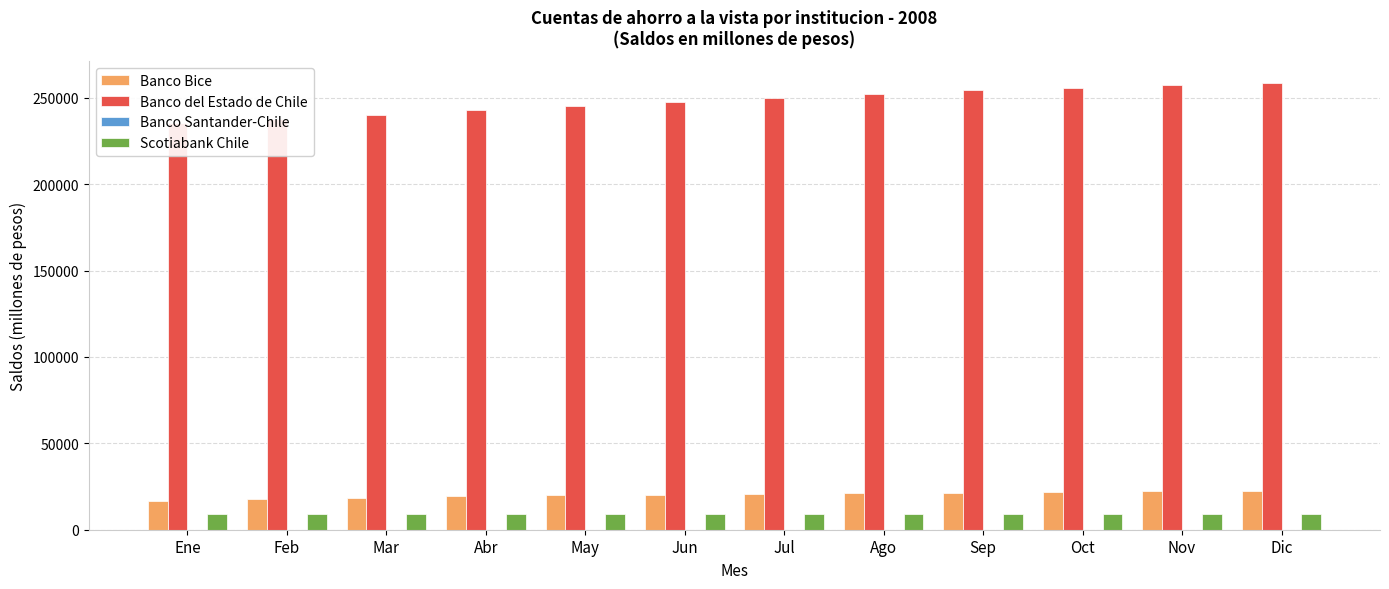

Reading left to right, extract all data points from this chart.

Banco Bice: 16619	17669	18573	19431	19985	20302	20681	21184	21412	21910	22153	22439
Banco del Estado de Chile: 235392	237686	240136	242817	245038	247323	249766	252154	254284	255817	257052	258266
Banco Santander-Chile: 63	63	63	63	63	63	63	62	62	63	62	62
Scotiabank Chile: 8929	8957	9004	9041	9048	9074	9098	9119	9133	9144	9153	9171